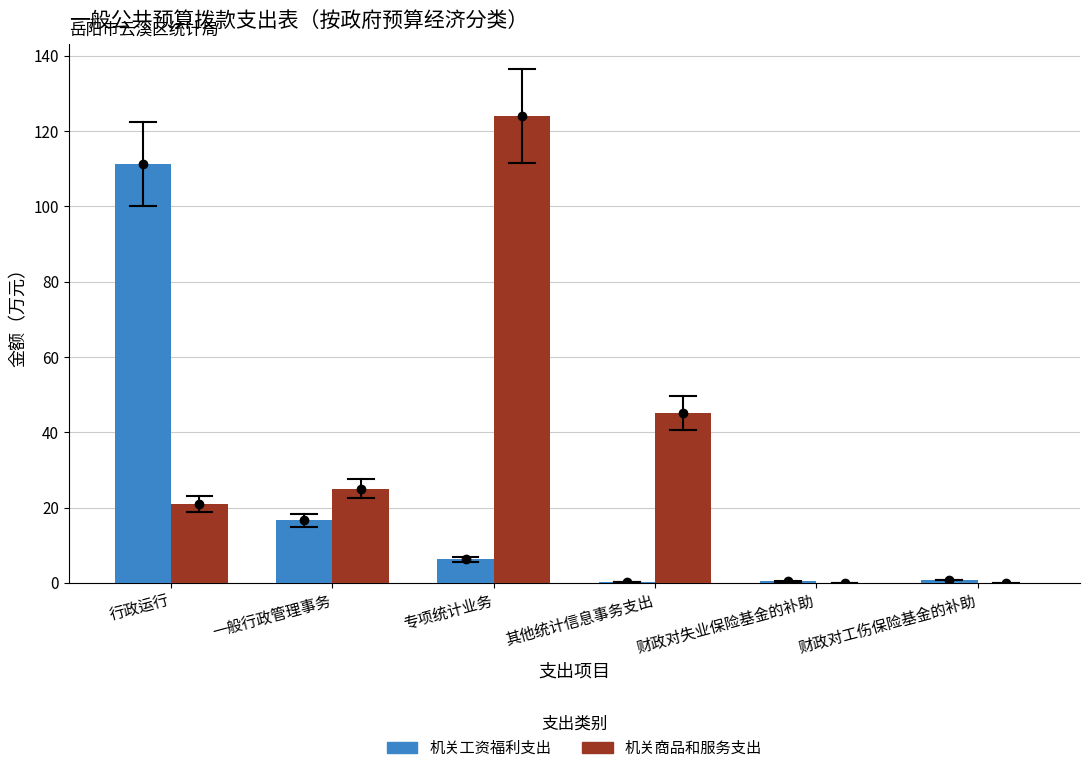

Where is 机关商品和服务支出 nearest to the value 62?

其他统计信息事务支出